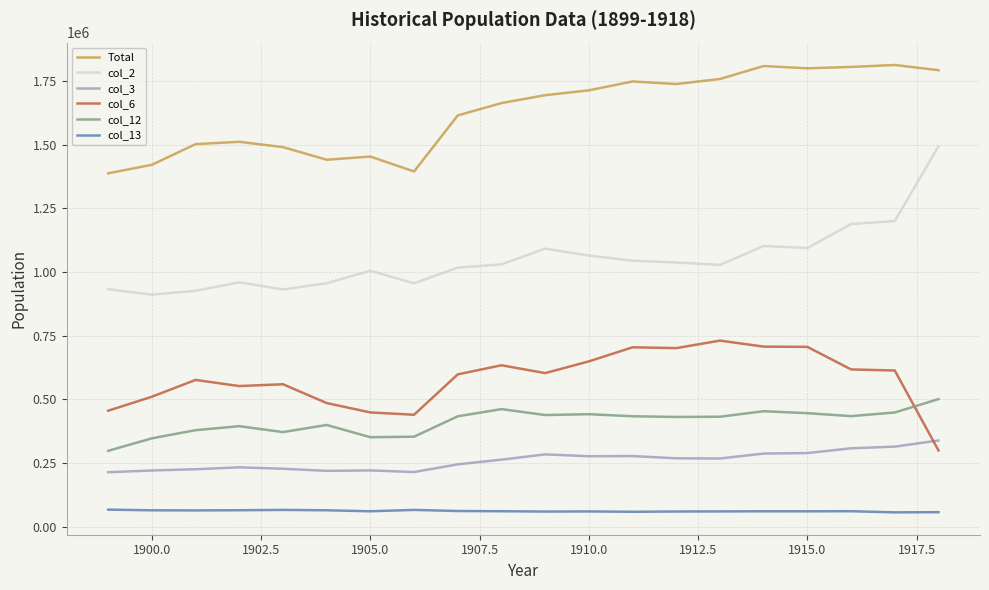

How many lines are shown in the chart?

6